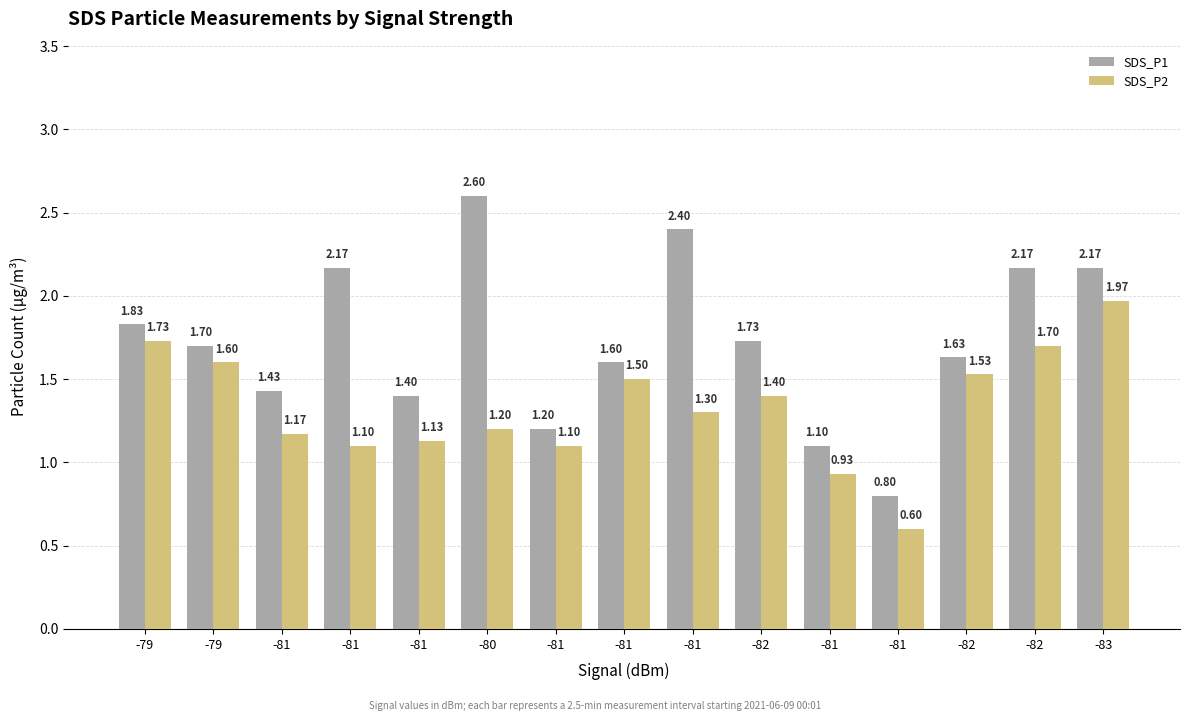

How many bars are there in each group?

2